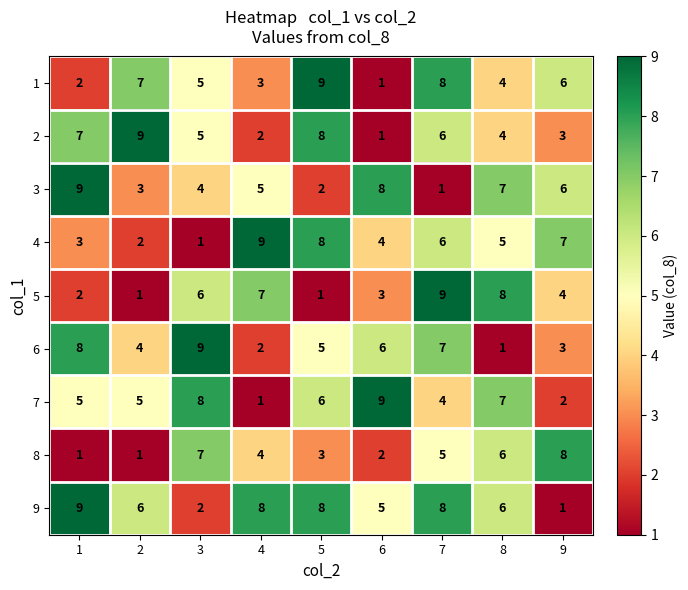

What is the difference between the highest and lowest values at 9?

7